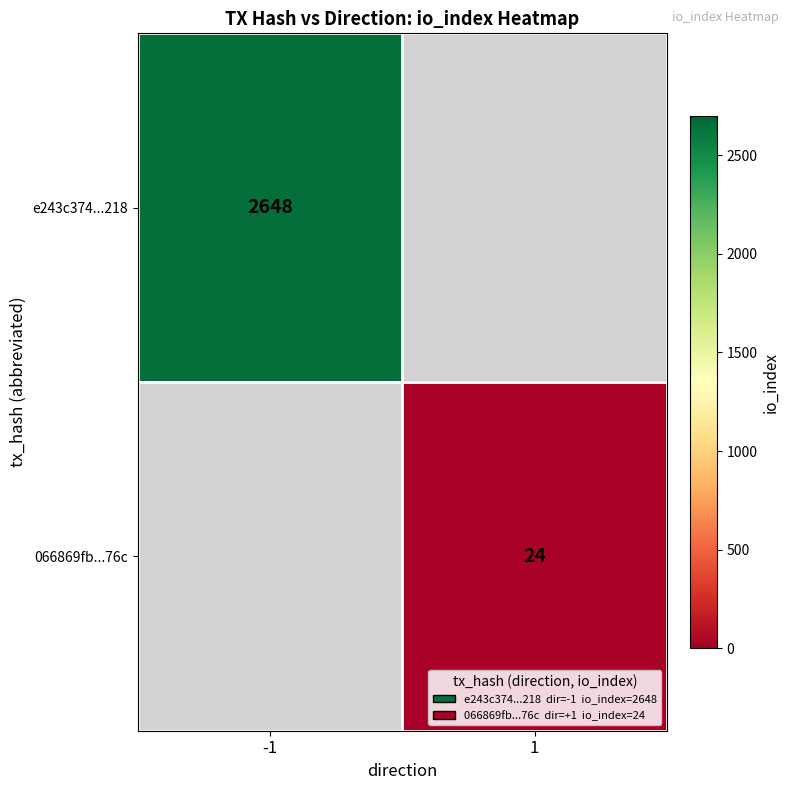

At how many categories does at least one series exceed 2425?

1